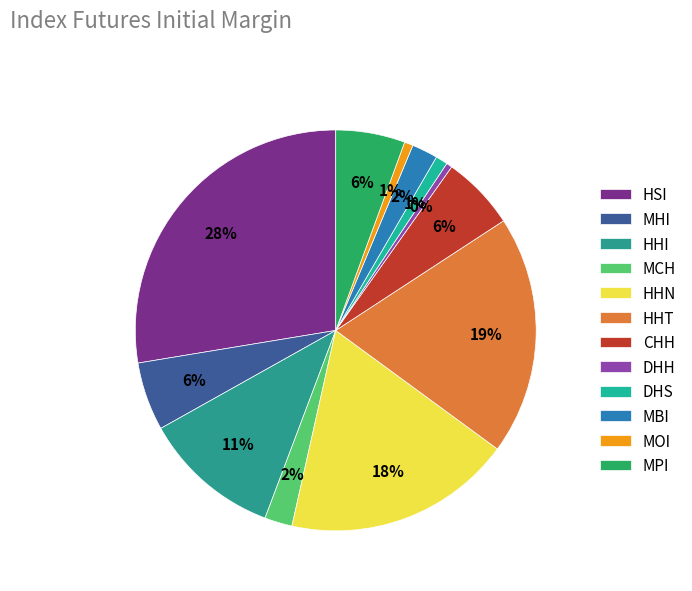

Which slice is the smallest?

DHH